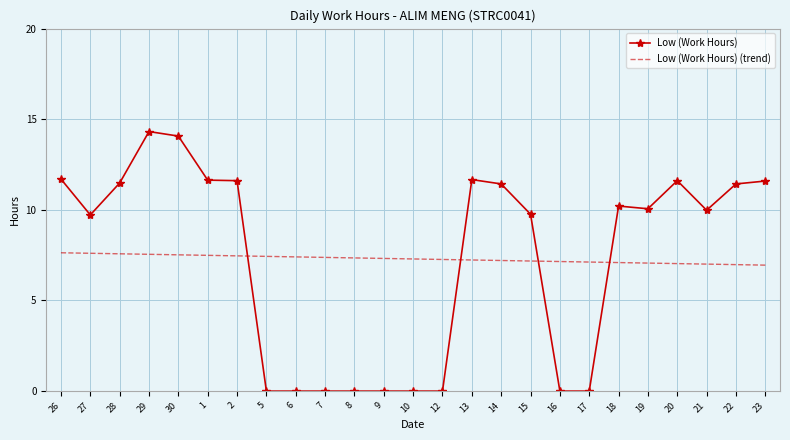

What are all the series names shown in the legend?

Low (Work Hours), Low (Work Hours) (trend)